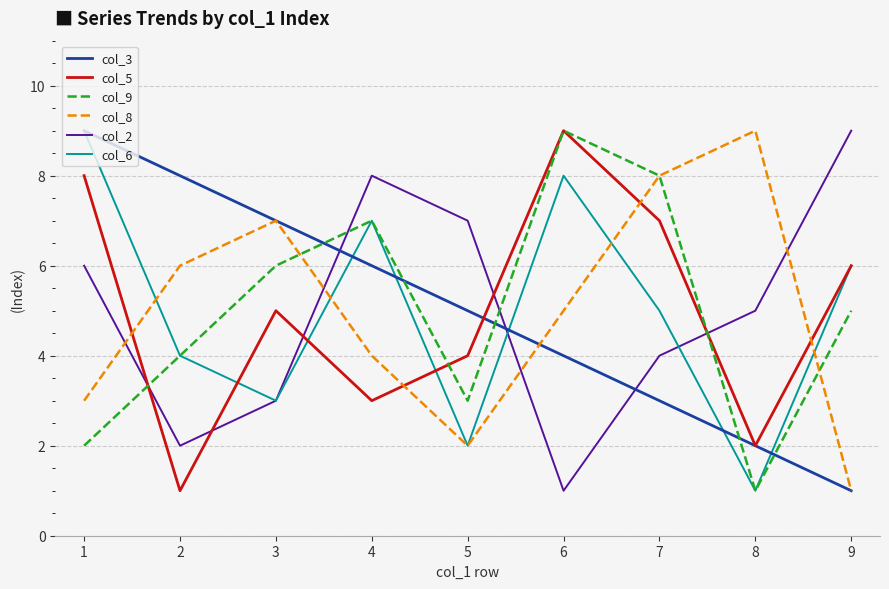

The value of col_9 at 8 is 1. True or false?

True